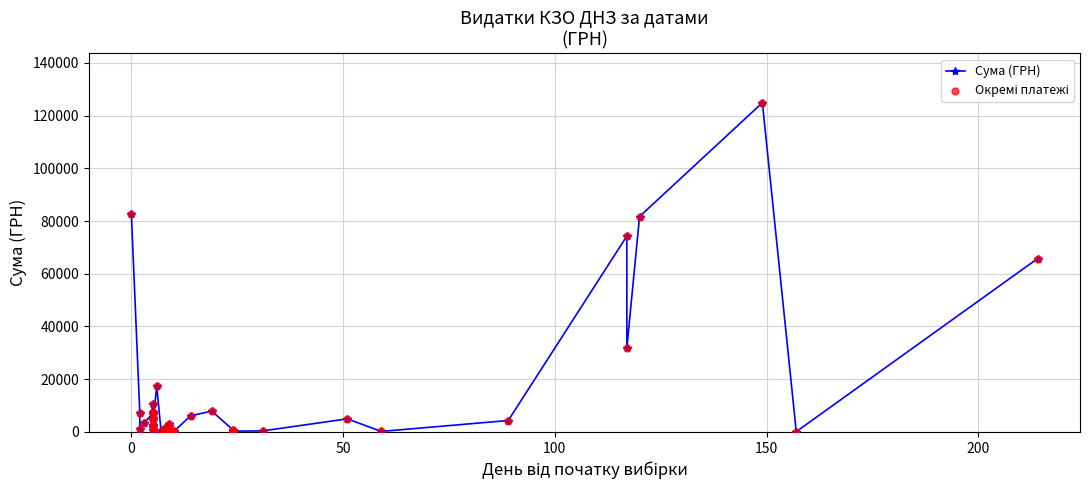

At how many categories does at least one series exceed 24089?

6